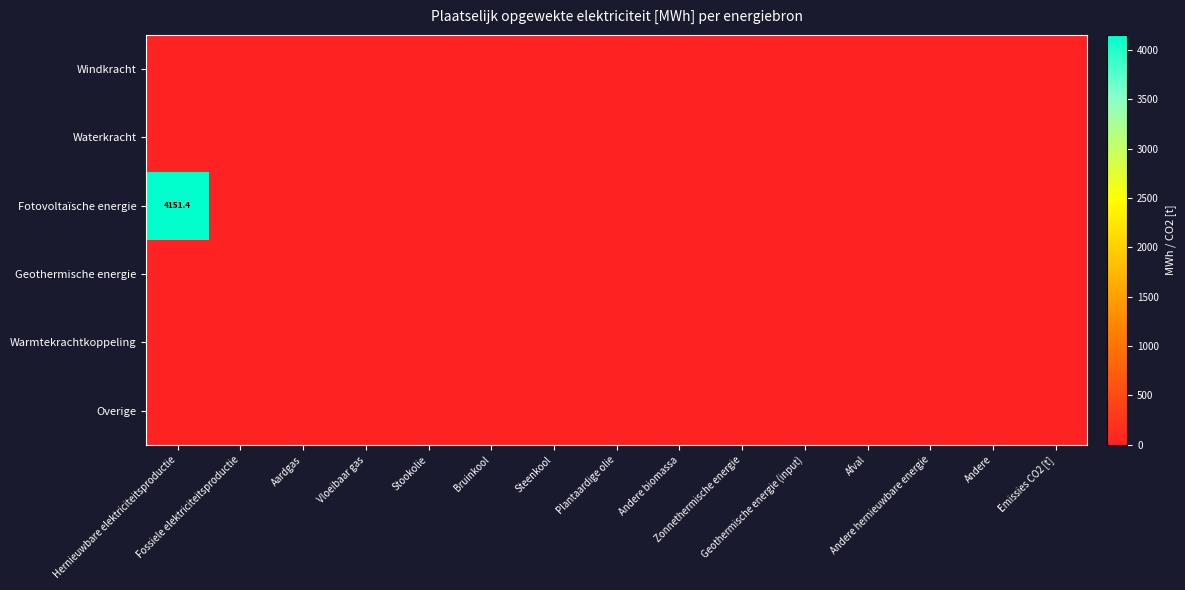

Between Plantaardige olie and Vloeibaar gas, which is larger?

Plantaardige olie